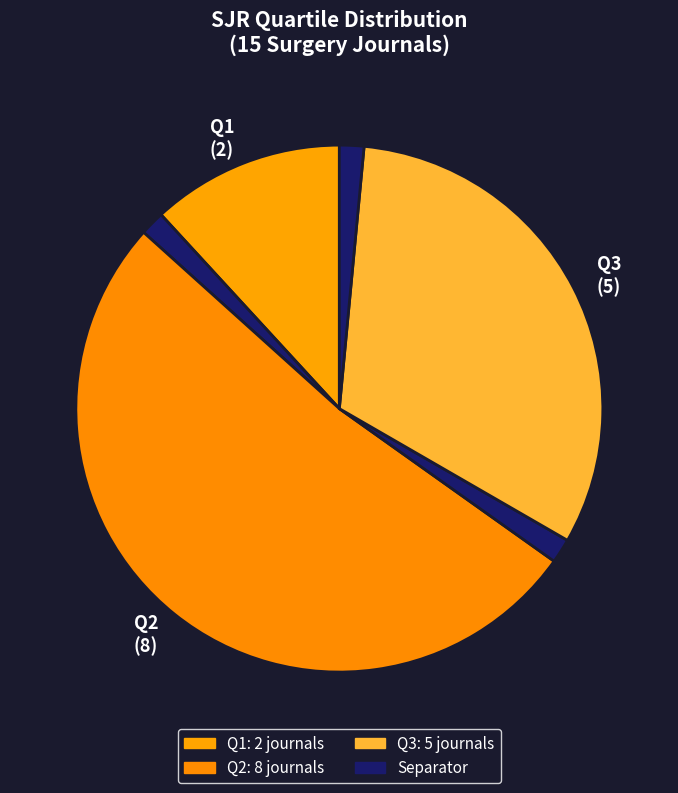

What is the smallest slice in the pie chart?

Q1